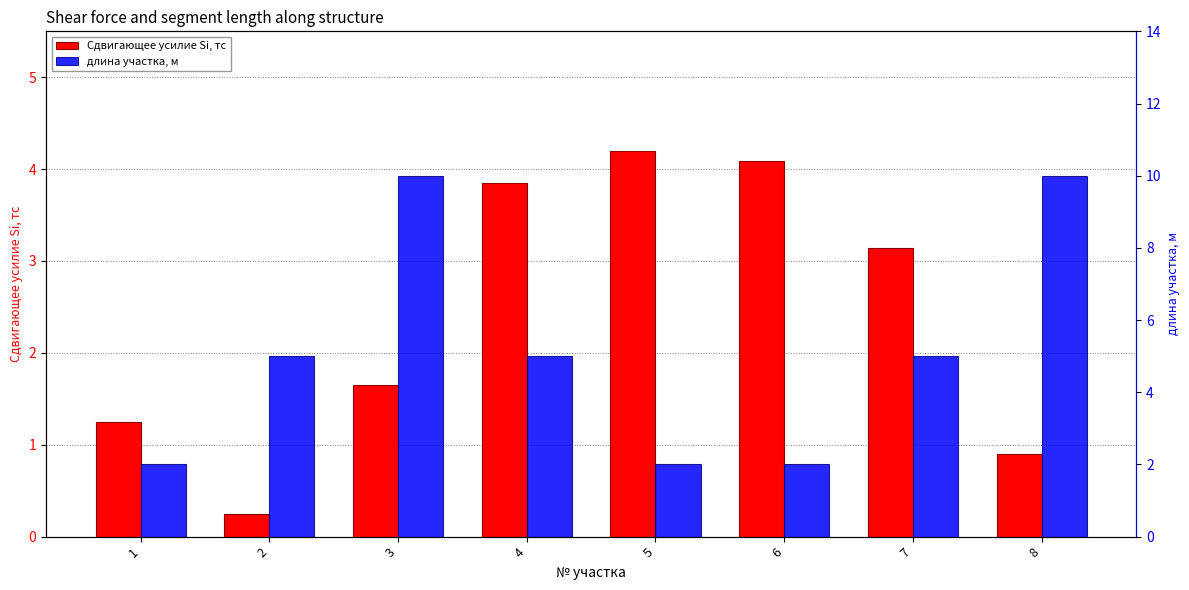

What are all the series names shown in the legend?

Сдвигающее усилие Si, тс, длина участка, м